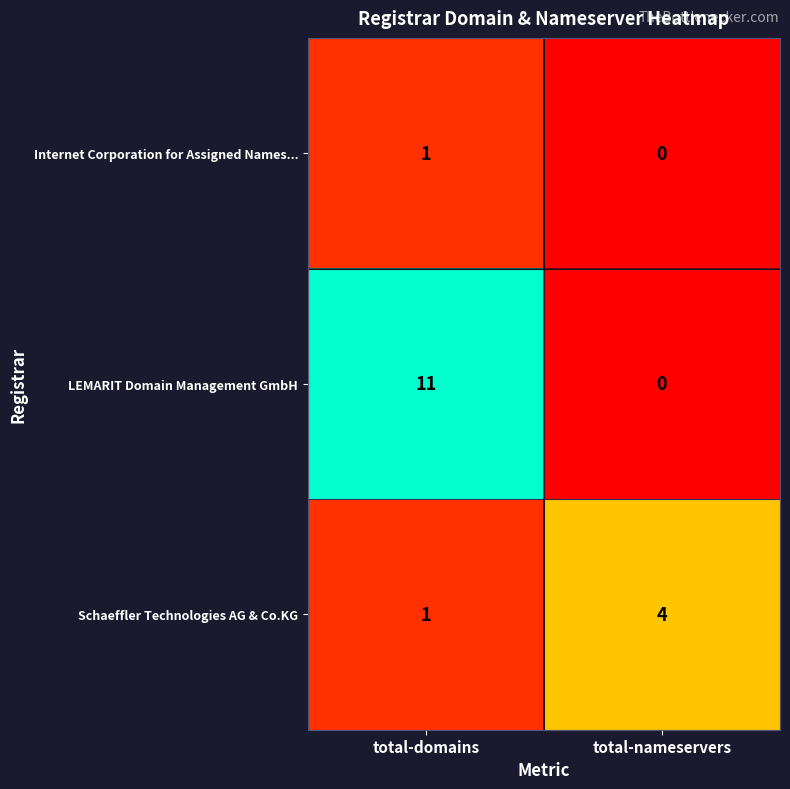

What is the spread (max minus min) of values at total-nameservers?

4